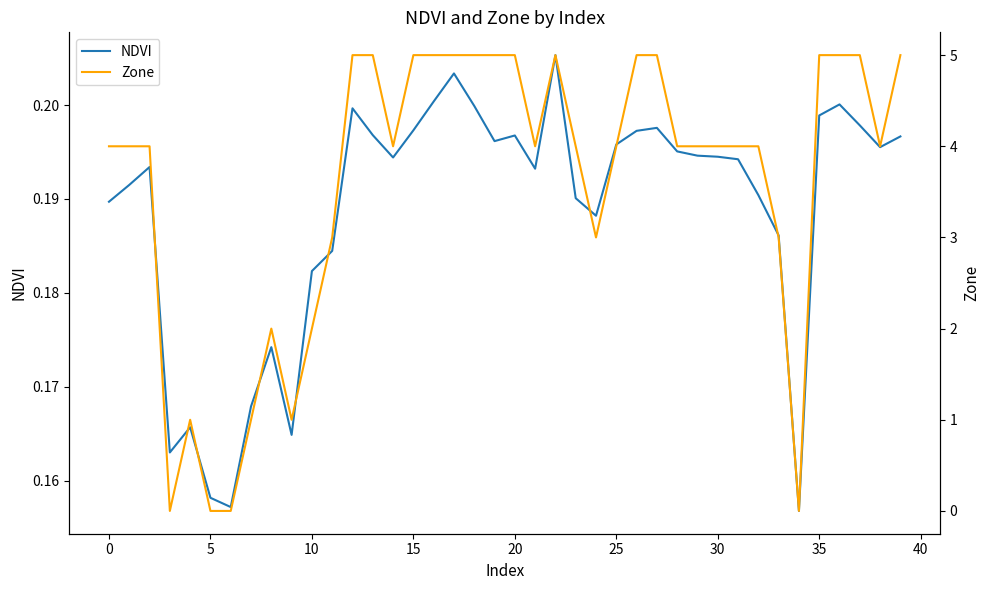

What are all the series names shown in the legend?

NDVI, Zone